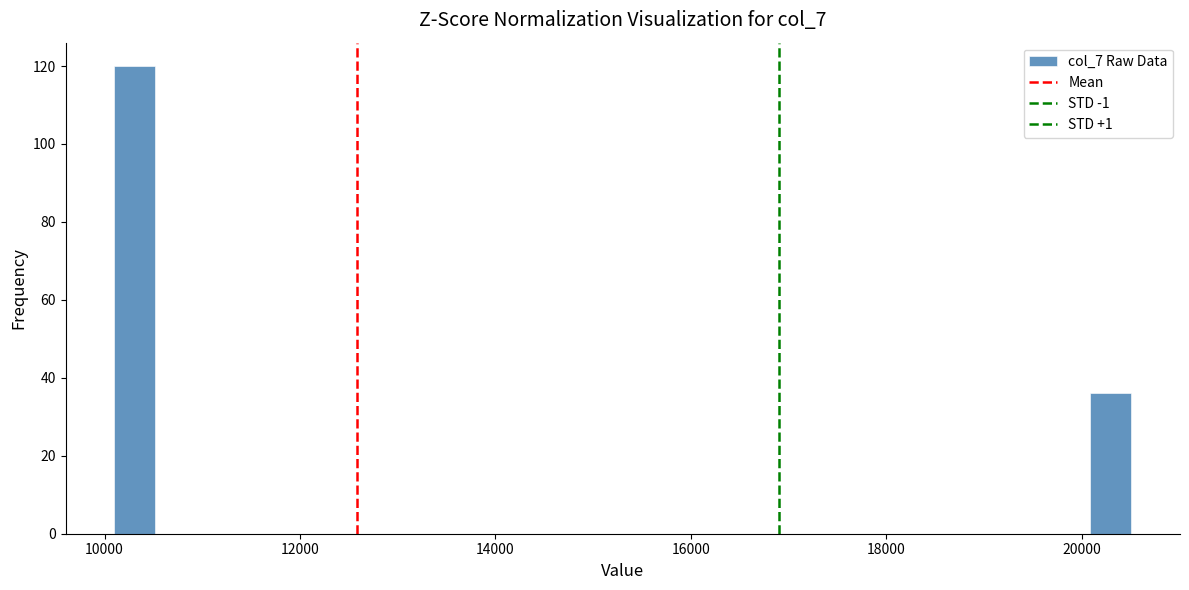

Read against the x-axis, roughly where is the centre of the tallest bar?

10400